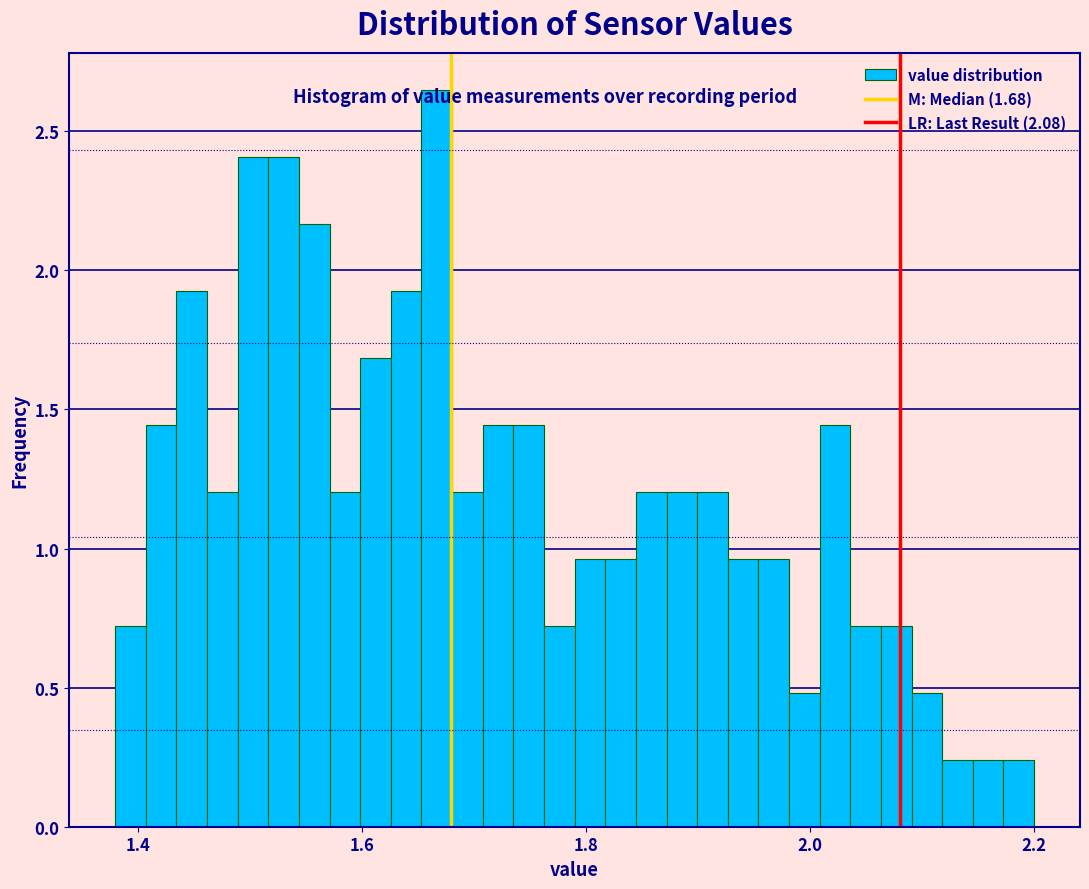

Read against the x-axis, roughly where is the centre of the tallest bar?

1.66